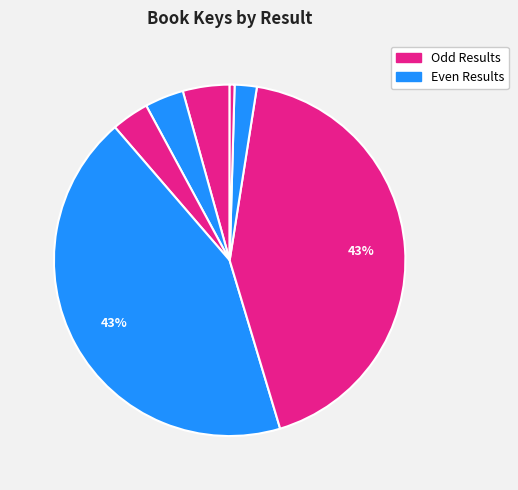

Count the number of slices in the pie.

7